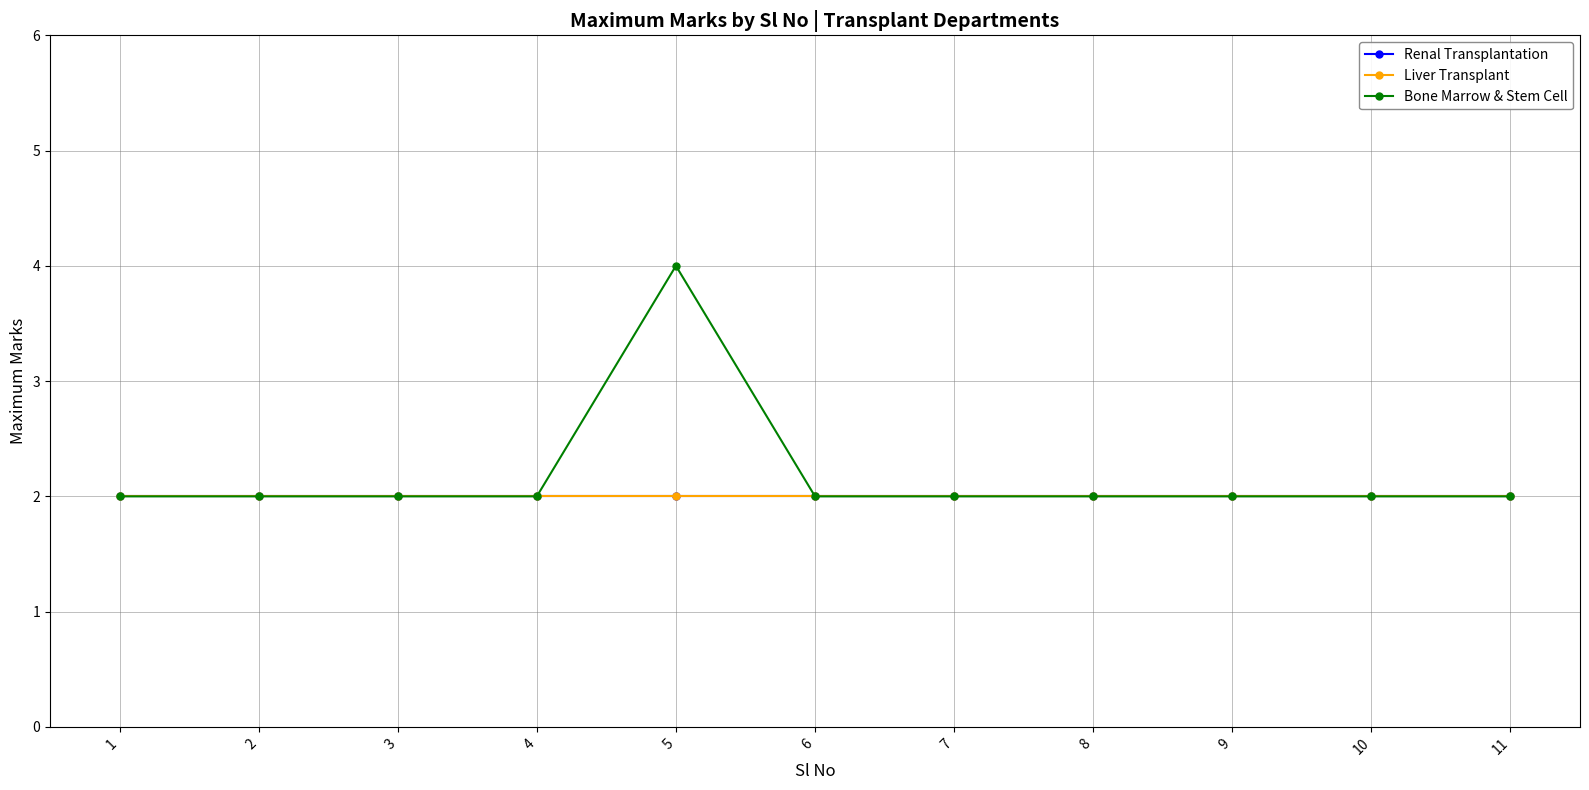

Is this an area chart (filled region under the line)?

No